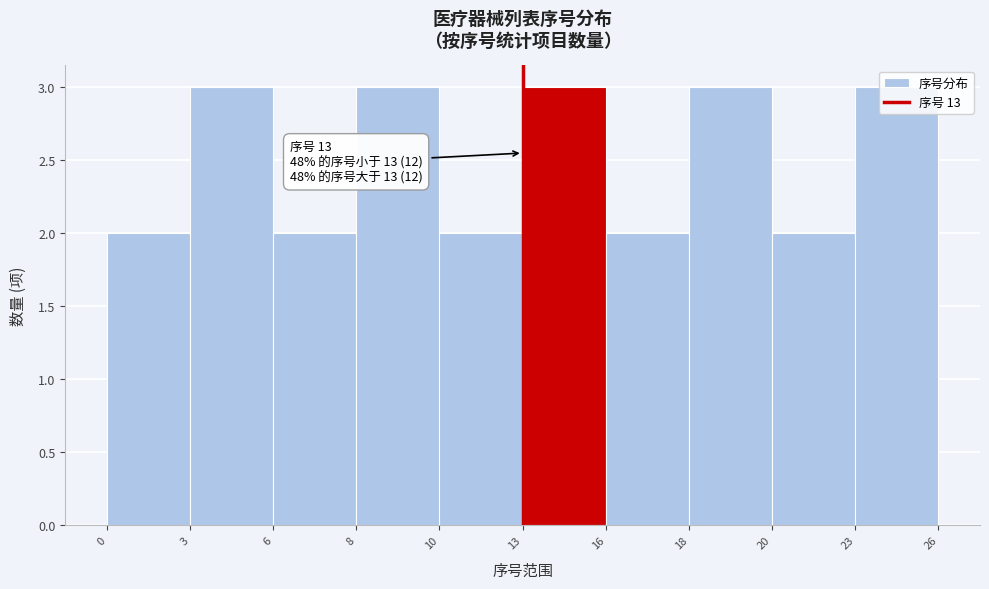

What is the ratio of the value at 8 to the value at 6?

1.5